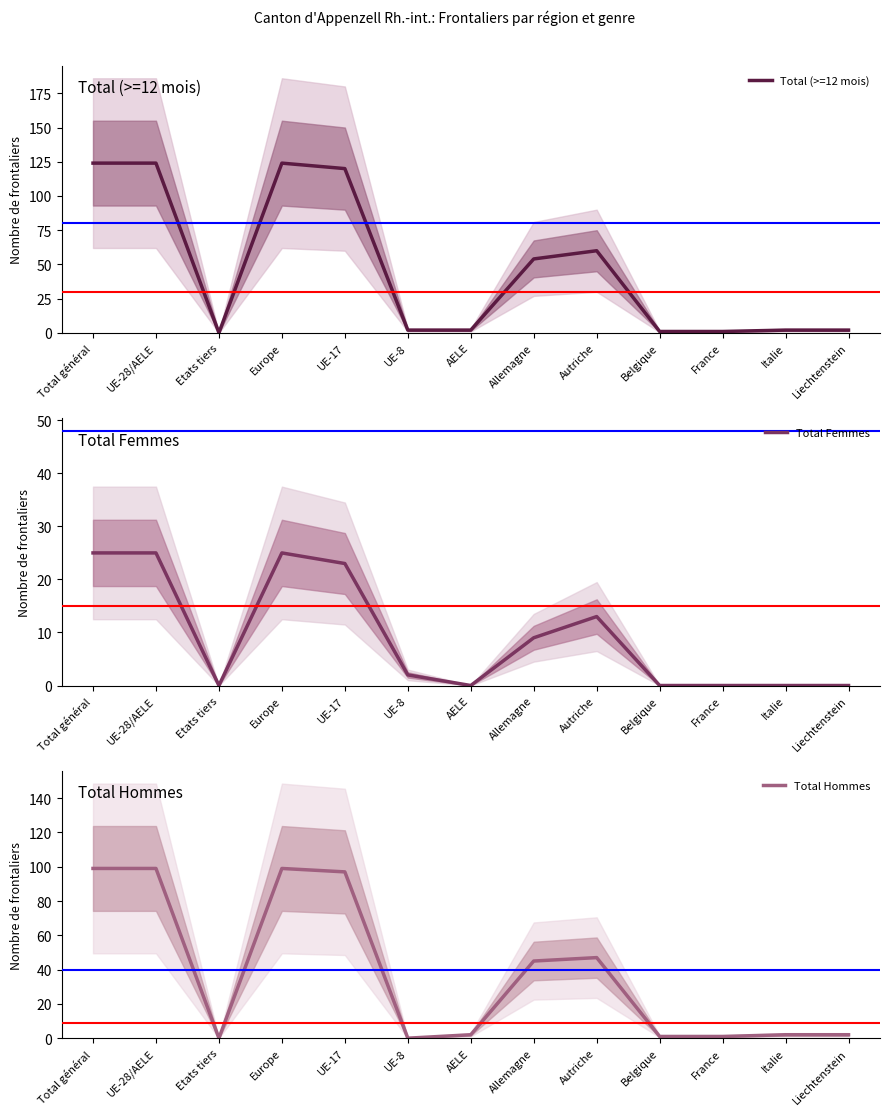

The Total Hommes series shows 47 at Autriche. True or false?

True